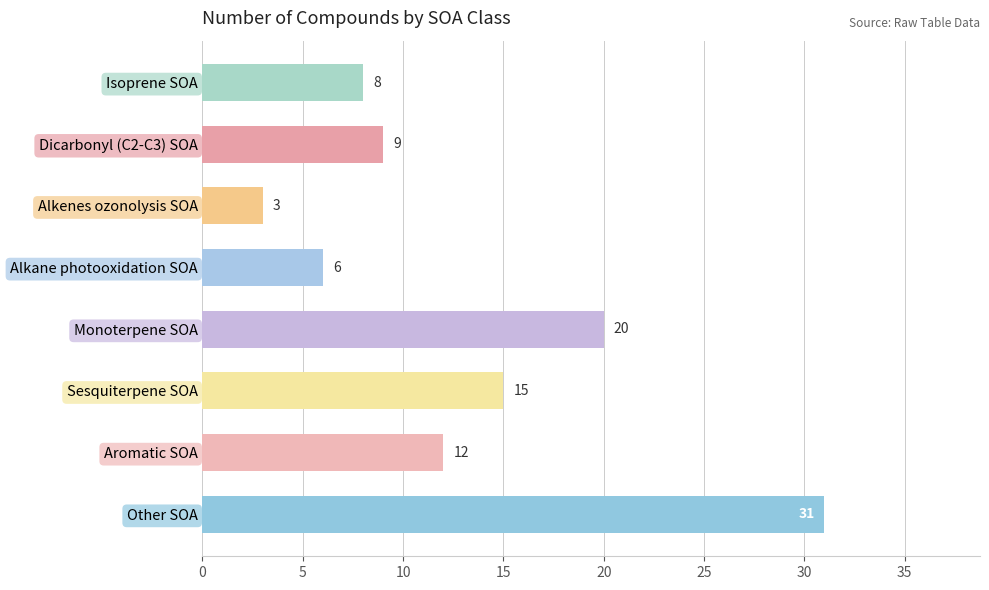

What is the label of the 3rd bar from the bottom?

Sesquiterpene SOA